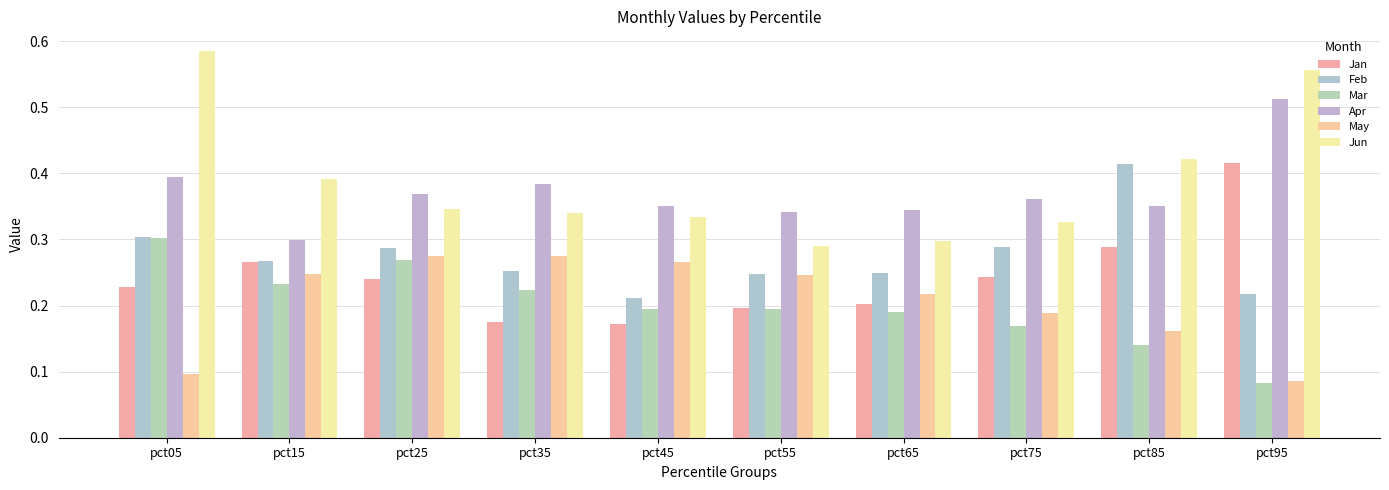

Reading right to left, transcribe all the data shown in this chart.

Jan: 0.4	0.3	0.2	0.2	0.2	0.2	0.2	0.2	0.3	0.2
Feb: 0.2	0.4	0.3	0.2	0.2	0.2	0.3	0.3	0.3	0.3
Mar: 0.1	0.1	0.2	0.2	0.2	0.2	0.2	0.3	0.2	0.3
Apr: 0.5	0.4	0.4	0.3	0.3	0.3	0.4	0.4	0.3	0.4
May: 0.1	0.2	0.2	0.2	0.2	0.3	0.3	0.3	0.2	0.1
Jun: 0.6	0.4	0.3	0.3	0.3	0.3	0.3	0.3	0.4	0.6